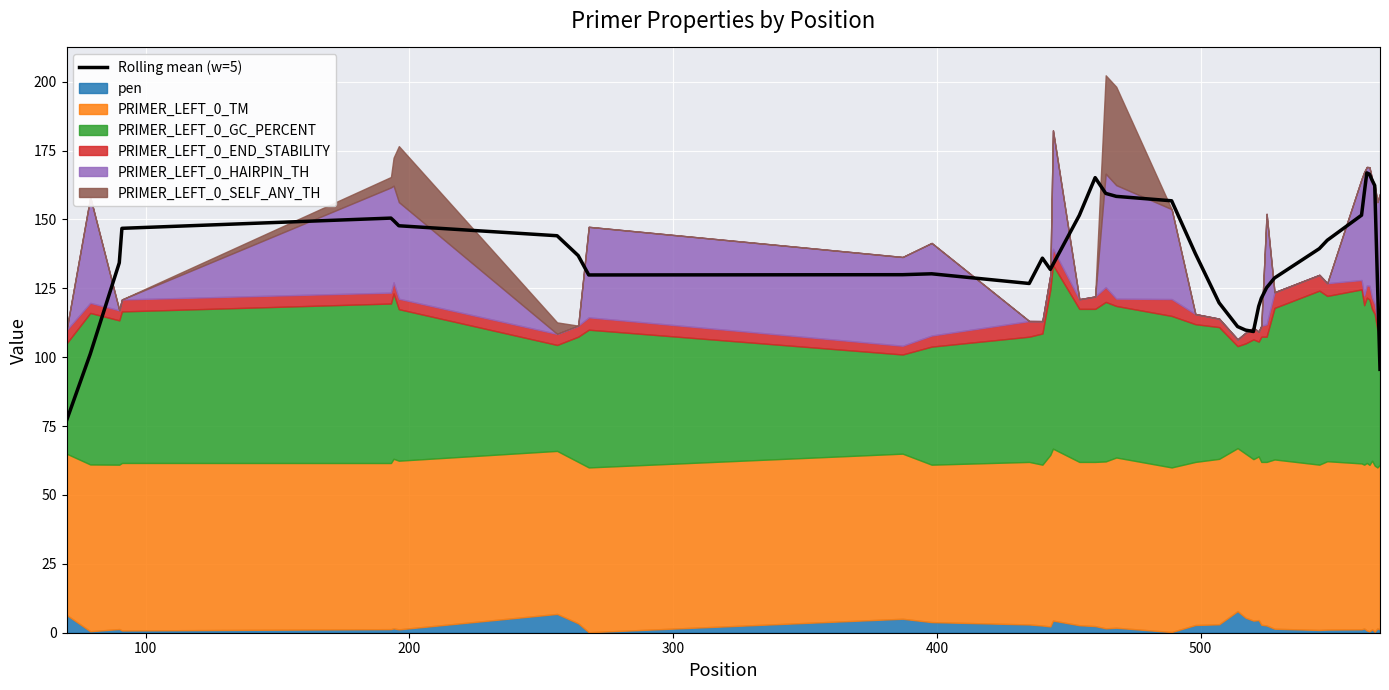

True or false: the data has more than 2 interior local peaks.

True